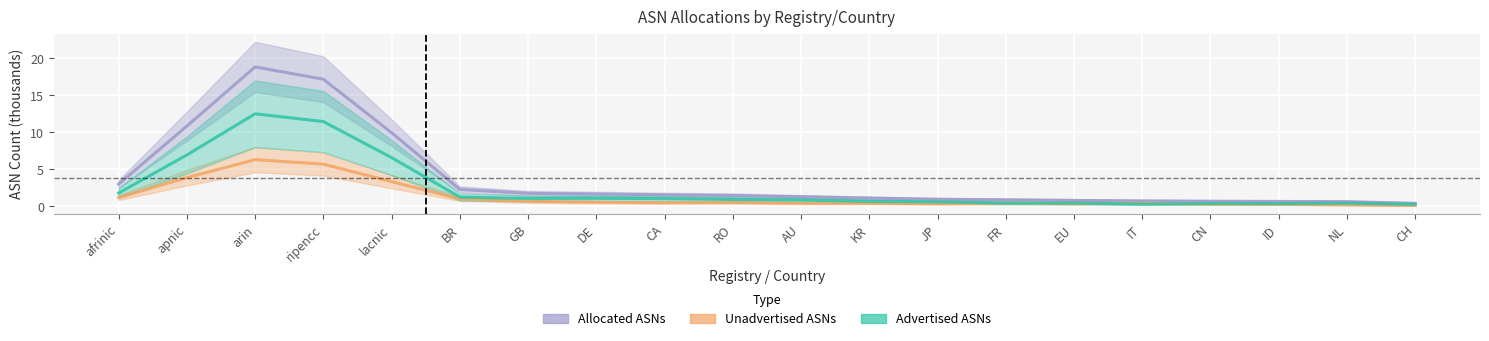

What is the greatest value displayed?

18.8